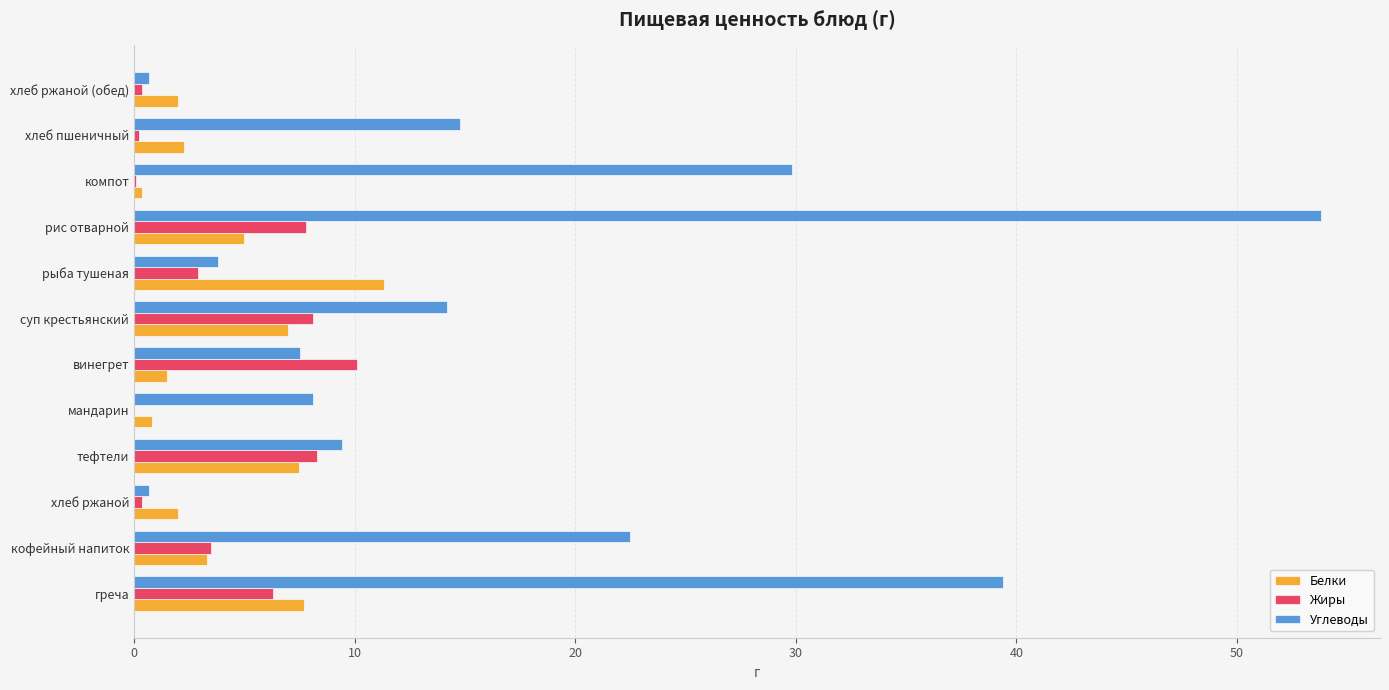

At which category is the sum across all series the highest?

рис отварной